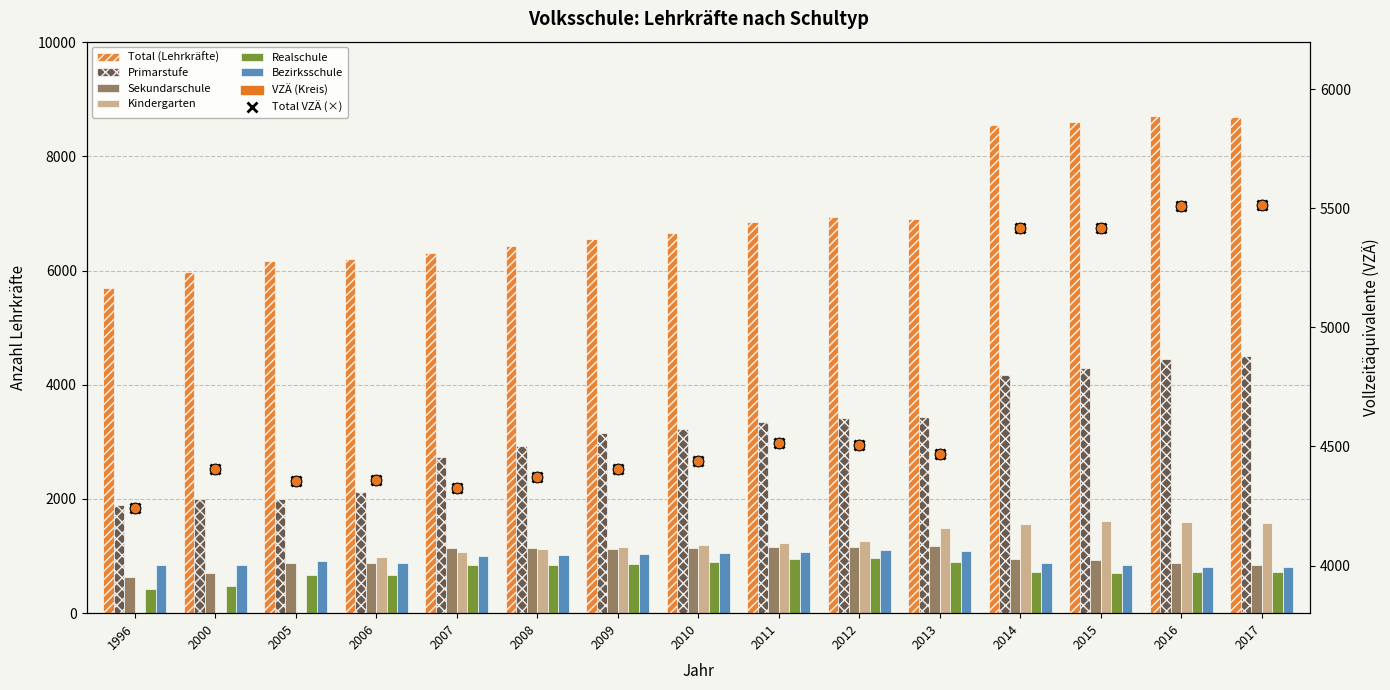

Which series has the widest spread of Y values?

Total (Lehrkräfte)